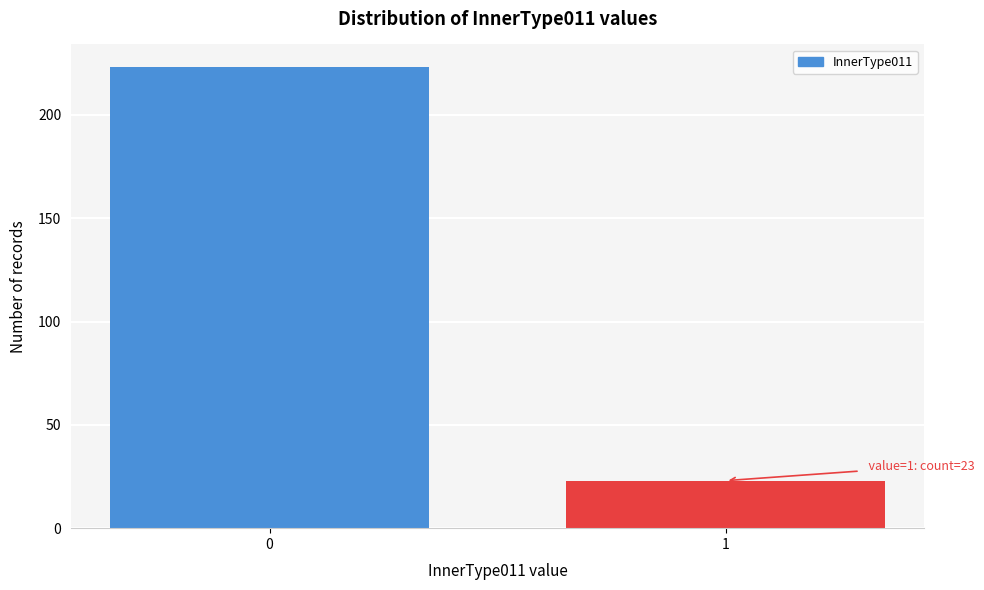

Reading right to left, extract all data points from this chart.

1=23	0=223